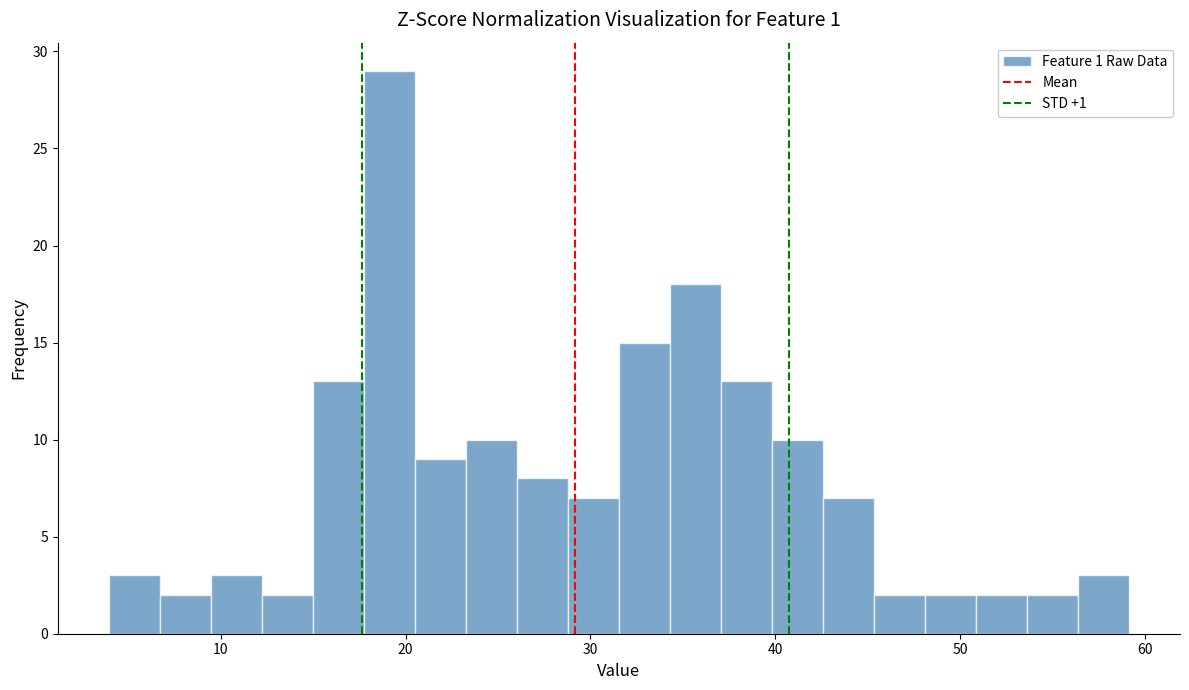

Around what value on the x-axis is the tallest bar? Give the approximate position of its centre, as read against the axis.

19